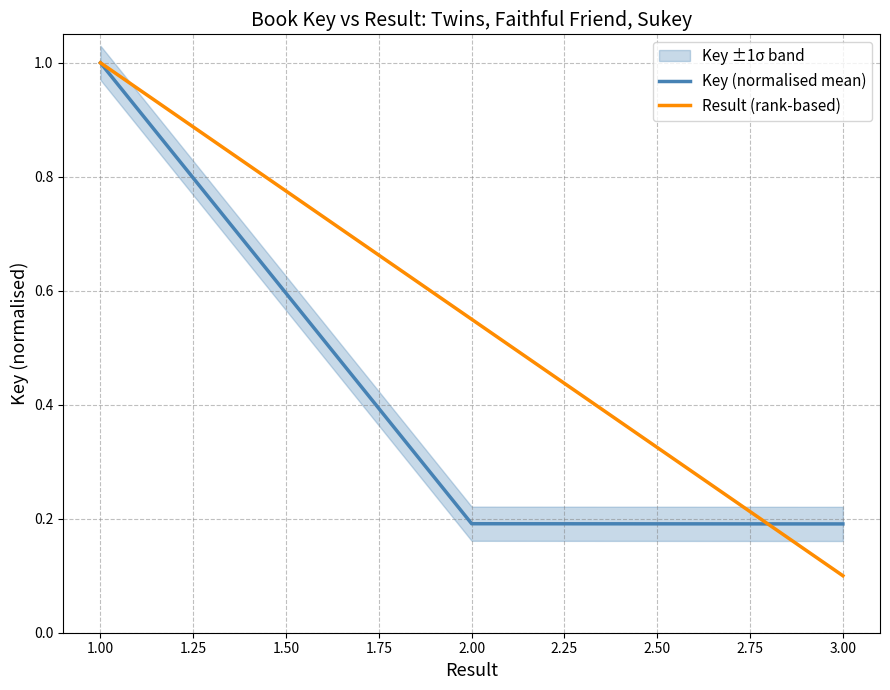

Does the chart have visible grid lines?

Yes